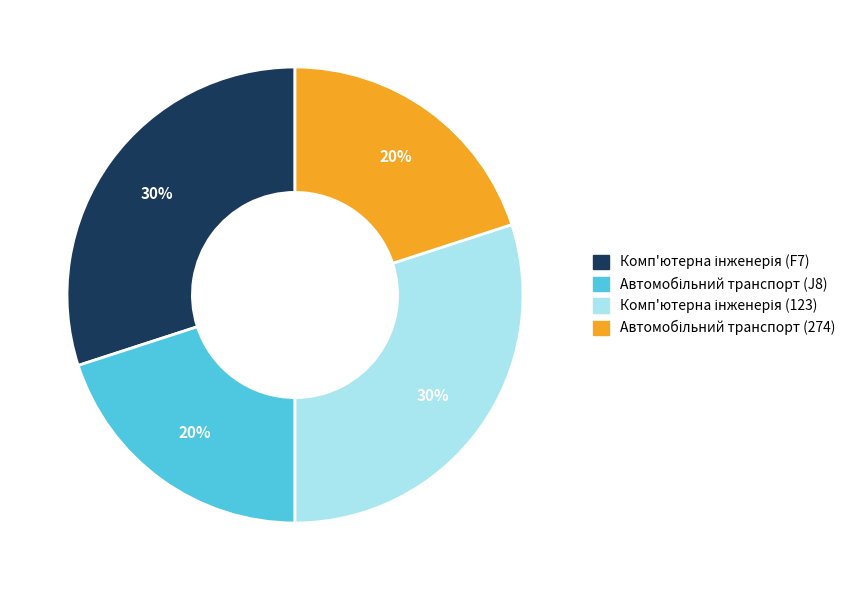

To the nearest percent, what is the difference between the largest and smallest slice percentages?

10%